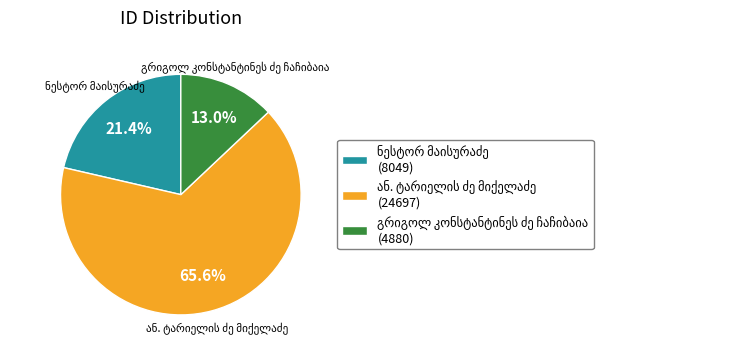

Does any single category account for the majority?

Yes